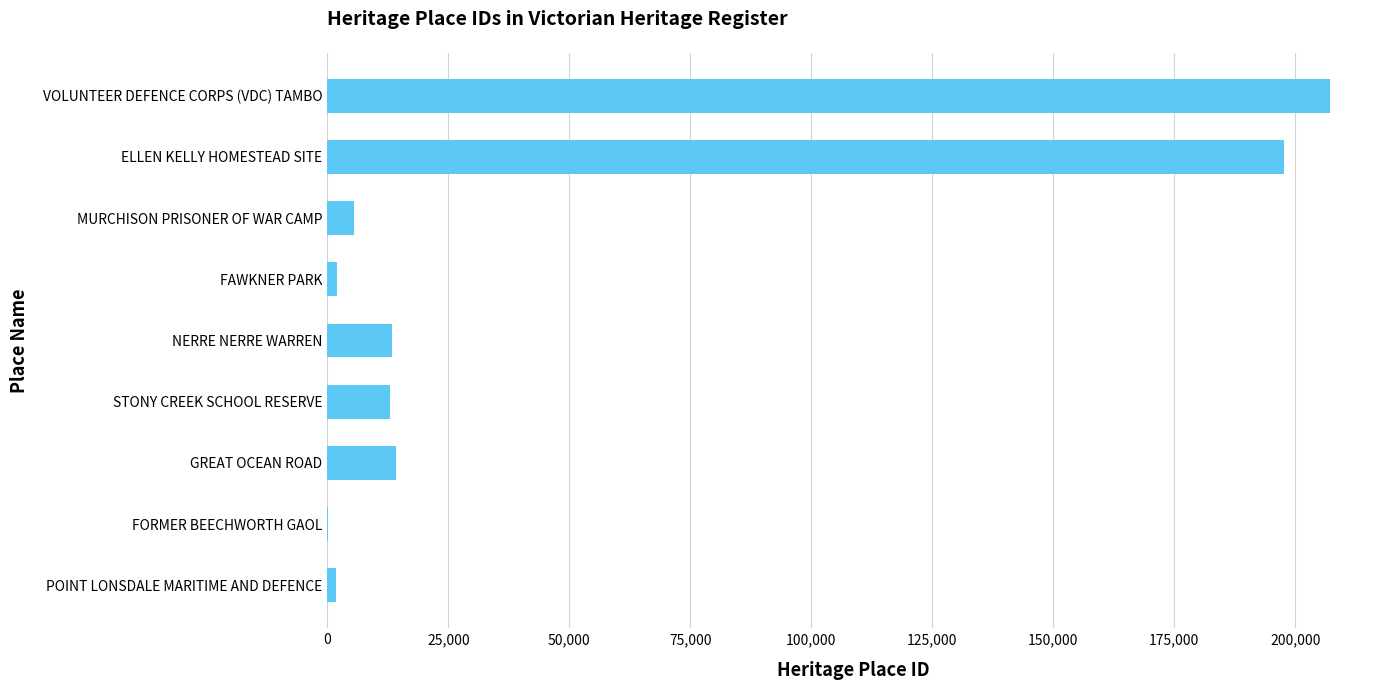

Count the number of data series in this chart.

1